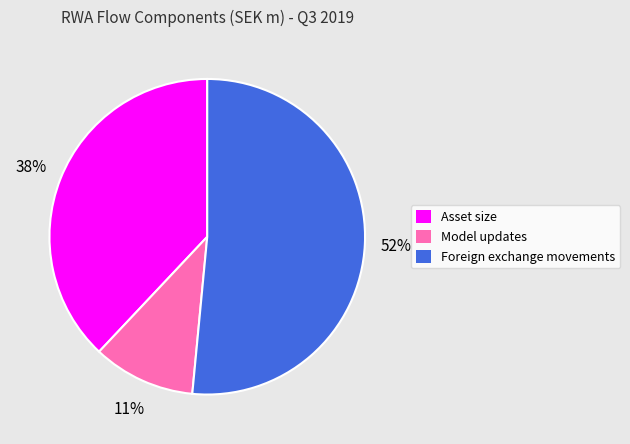

Approximately how many times larger is the value at Model updates compared to Asset size?

0.3